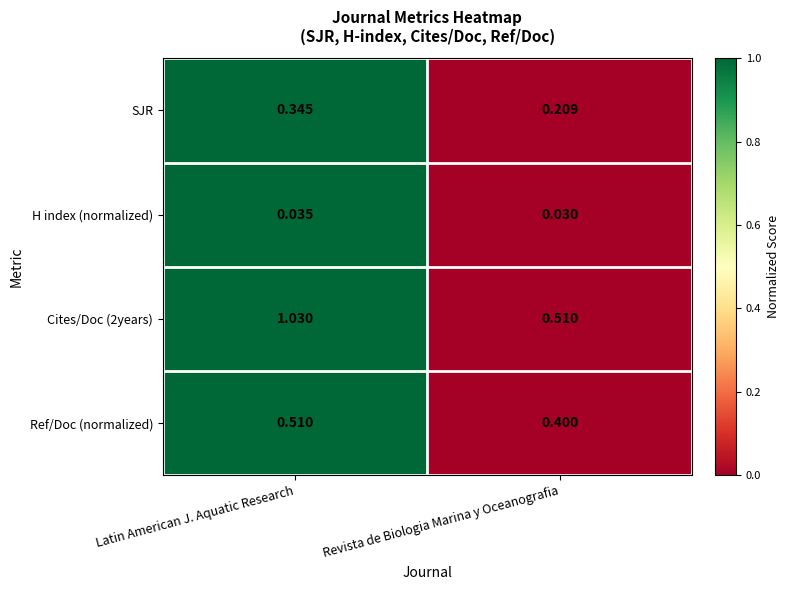

List the series in order of their peak value, lowest first.

H index (normalized), SJR, Ref/Doc (normalized), Cites/Doc (2years)